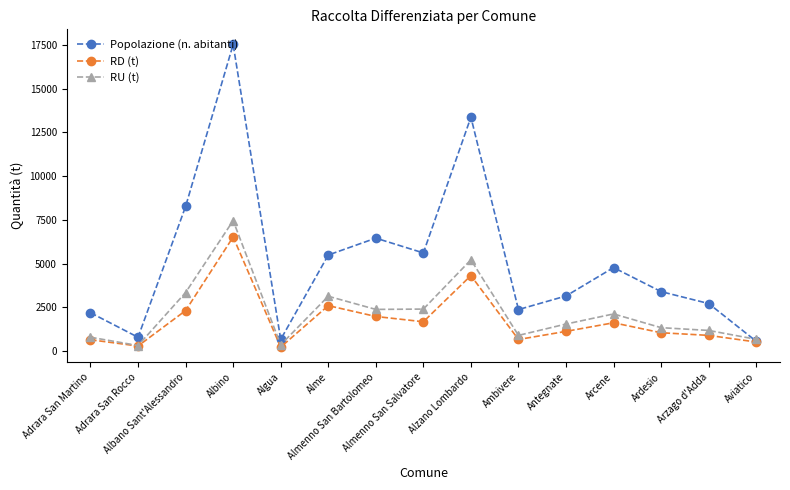

Which series changed the most between Adrara San Rocco and Albino?

Popolazione (n. abitanti)